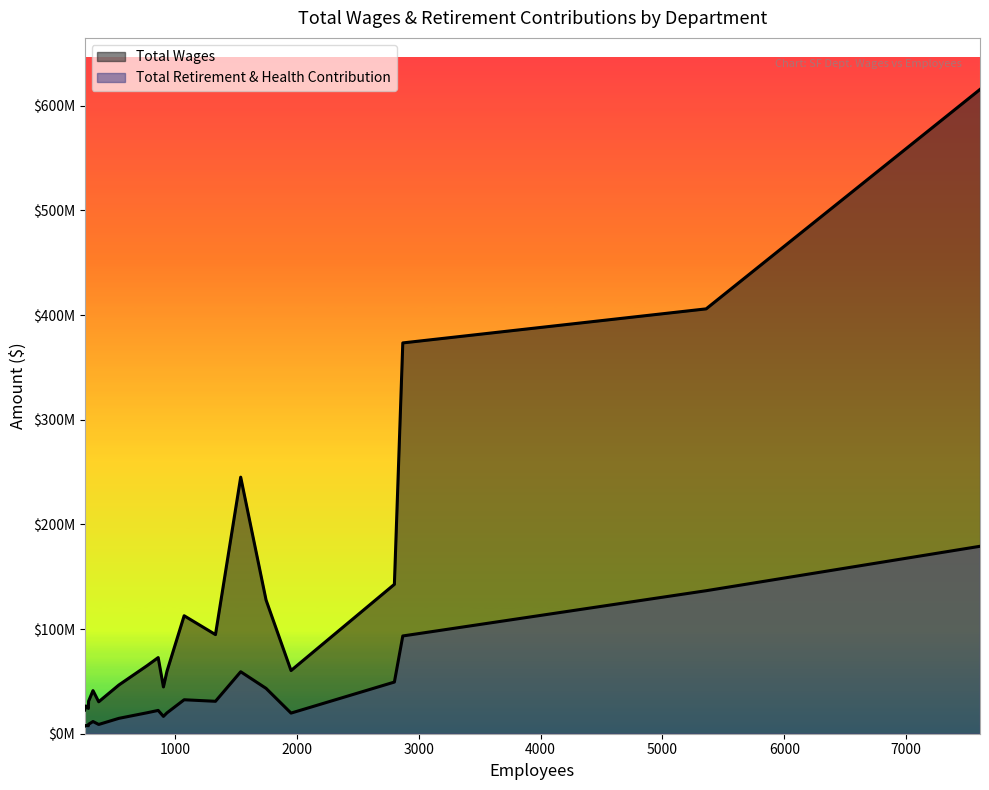

How many values in the Total Wages series are below 64975218?

10